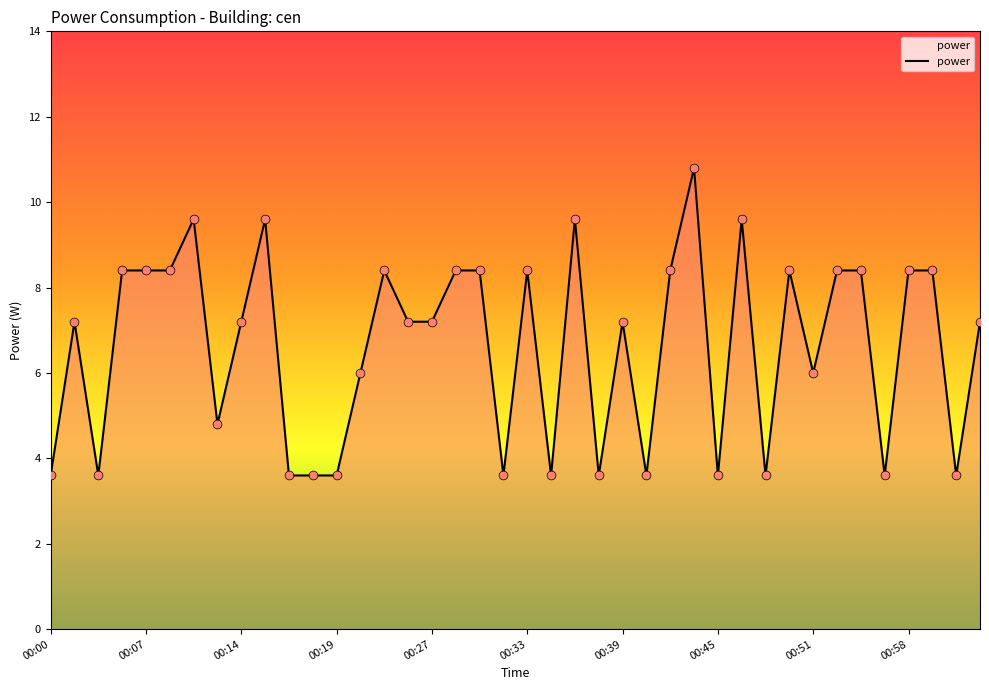

What is the greatest value displayed?

10.8